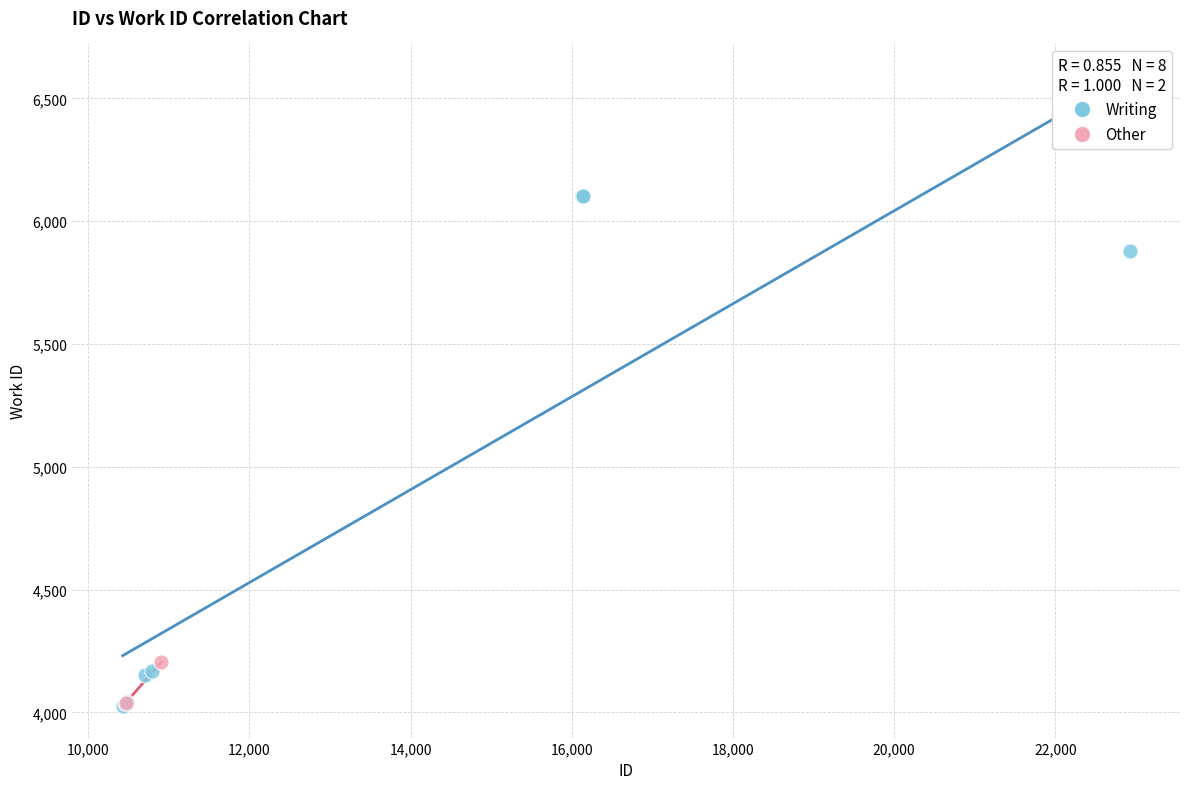

What are all the series names shown in the legend?

Writing, Other